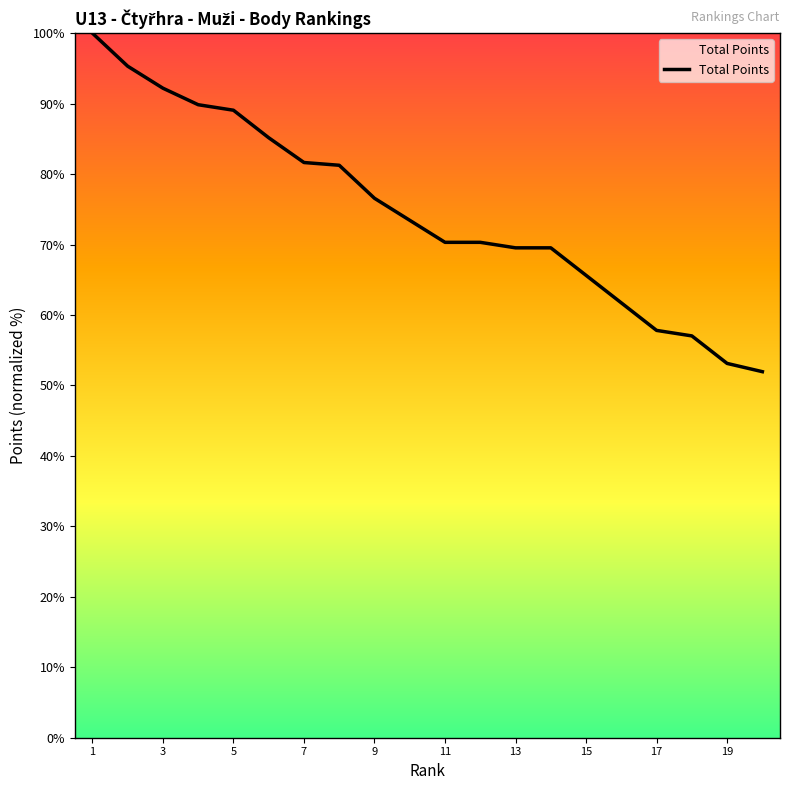

What is the smallest value displayed?

52.0